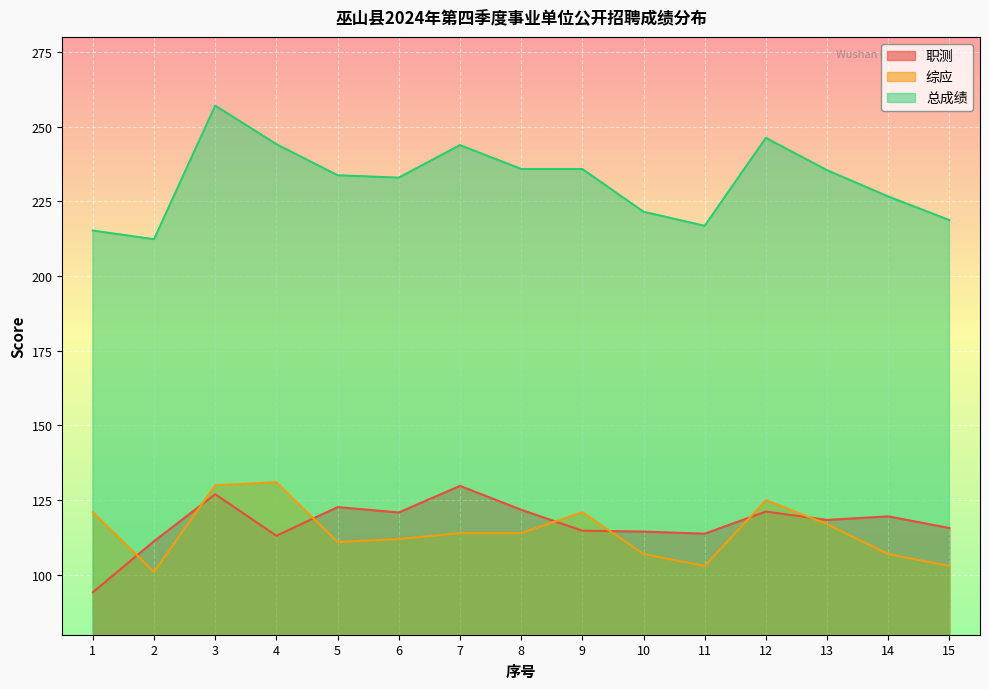

Is the value of 综应 at 11 greater than the value of 总成绩 at 15?

No